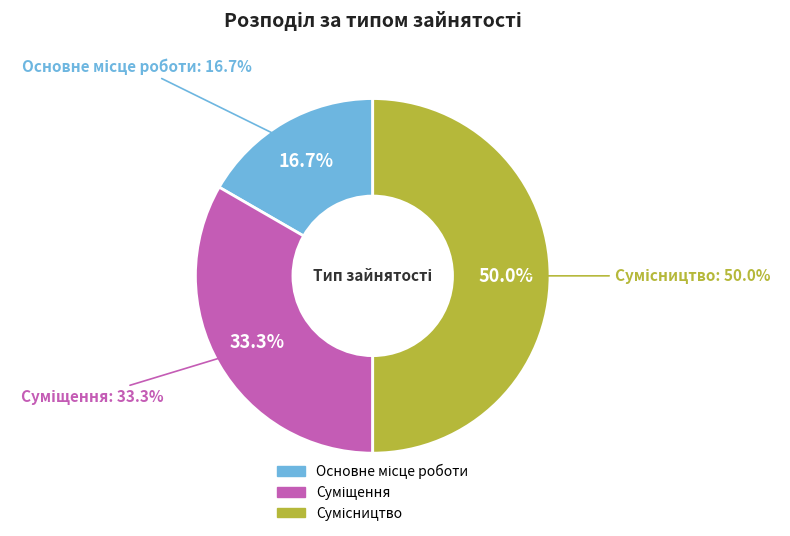

To the nearest percent, what portion does Сумісництво represent?

50%